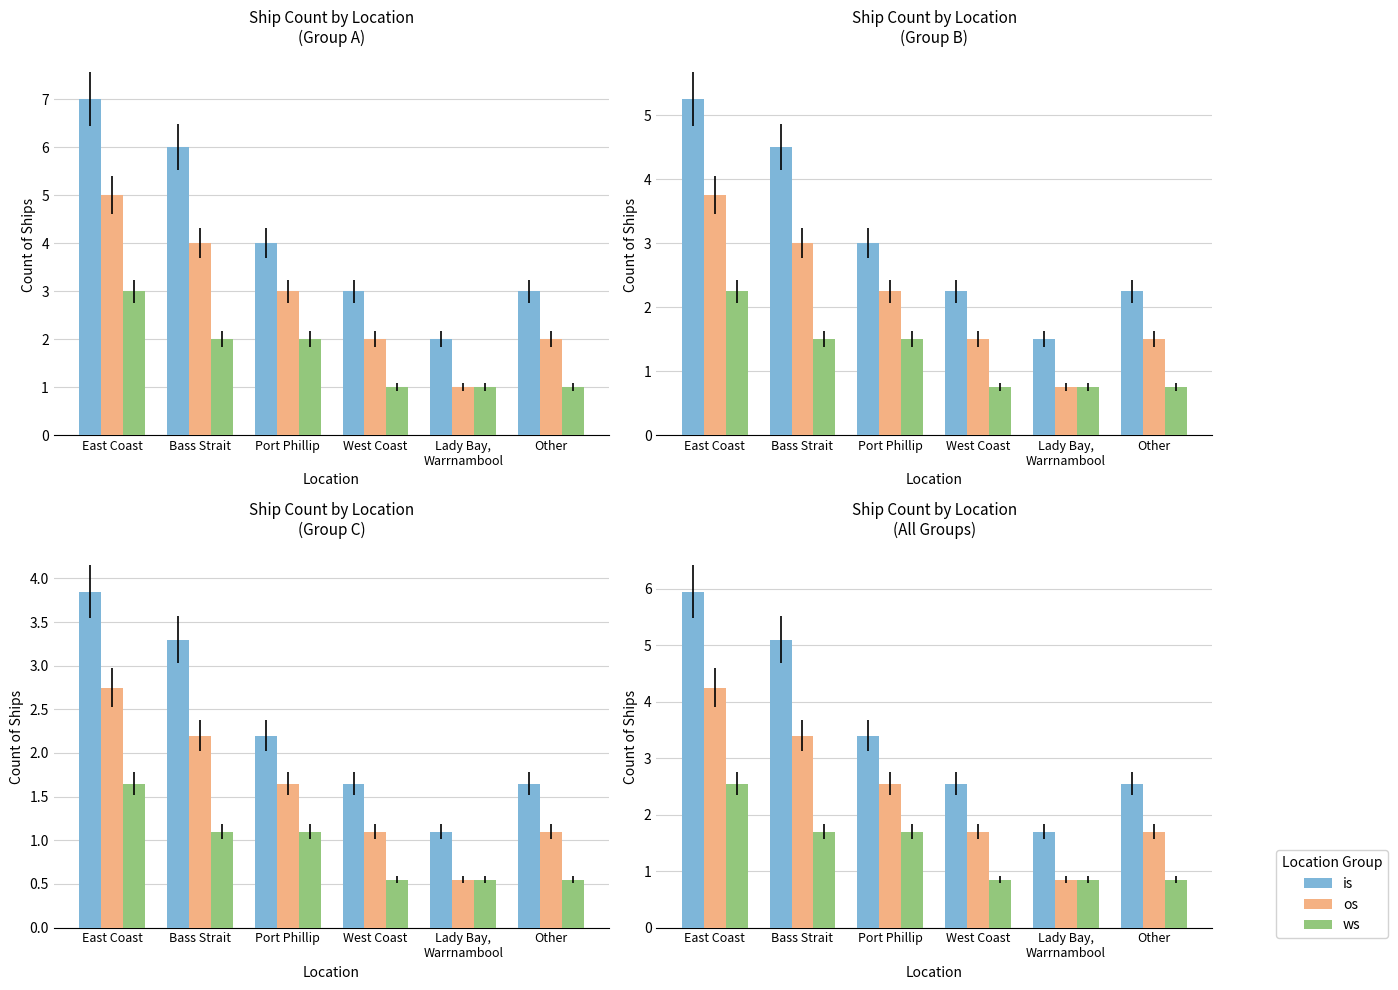

Which category has the lowest value in the os series?

Lady Bay,
Warrnambool